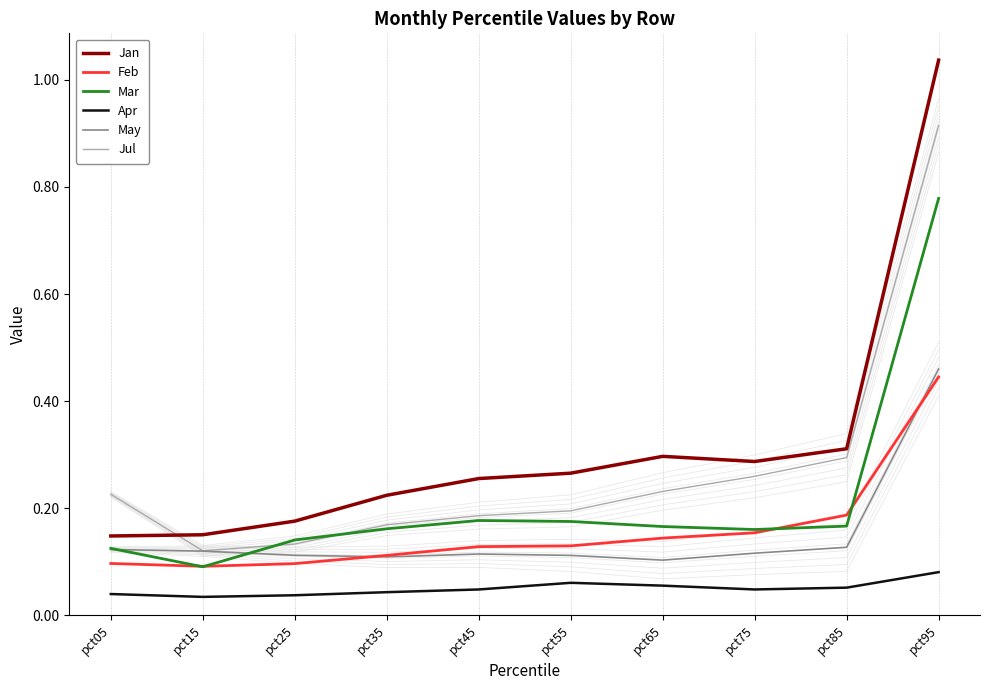

List the series in order of their peak value, highest first.

Jan, Jul, Mar, May, Feb, Apr